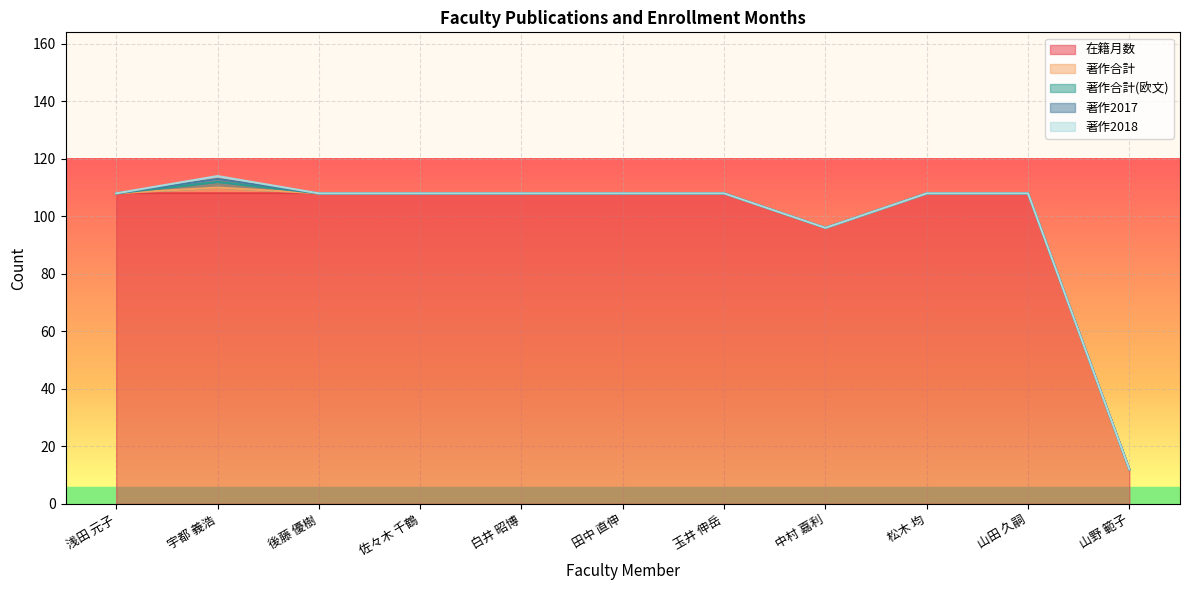

Which series has the largest total across all categories?

在籍月数